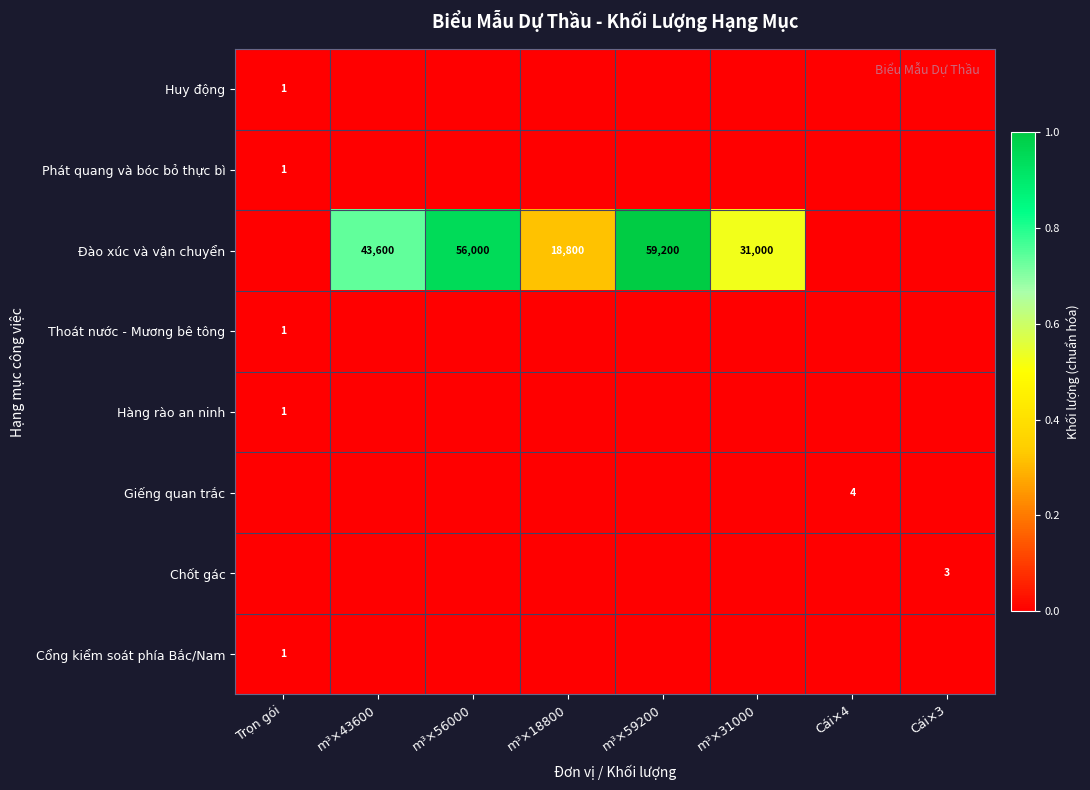

The Giếng quan trắc series shows 2 at Cái×4. True or false?

False